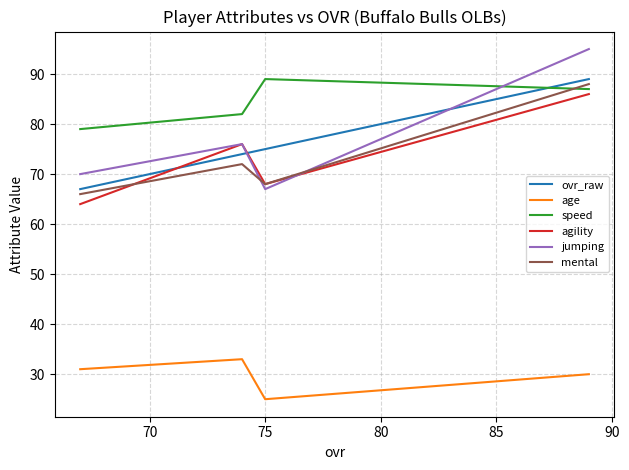

List the series in order of their peak value, highest first.

jumping, ovr_raw, speed, mental, agility, age